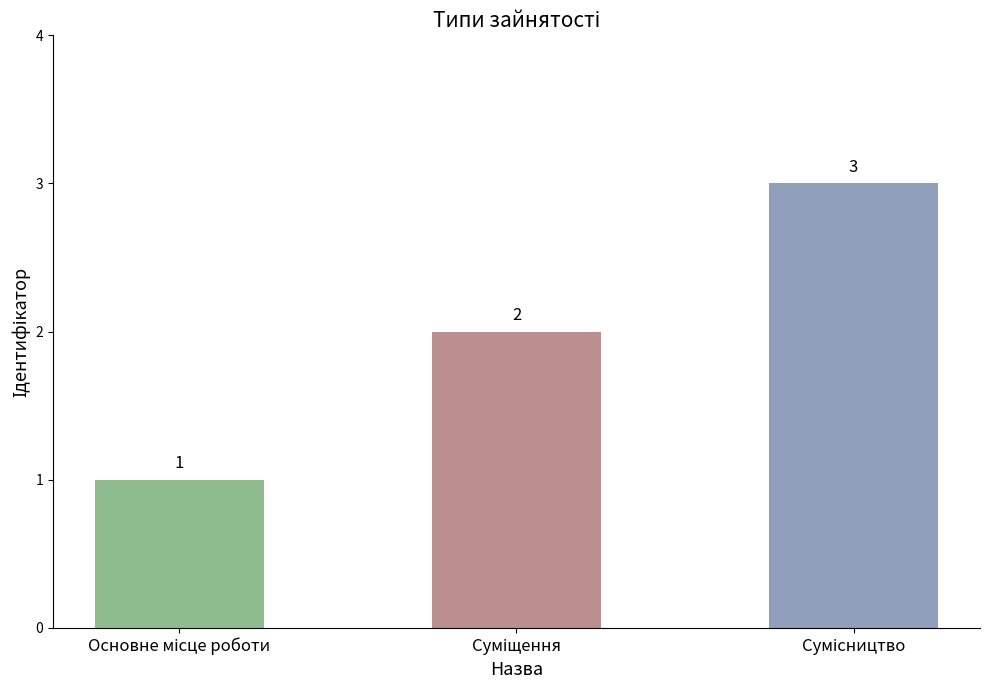

How many values are between 1 and 3?

3